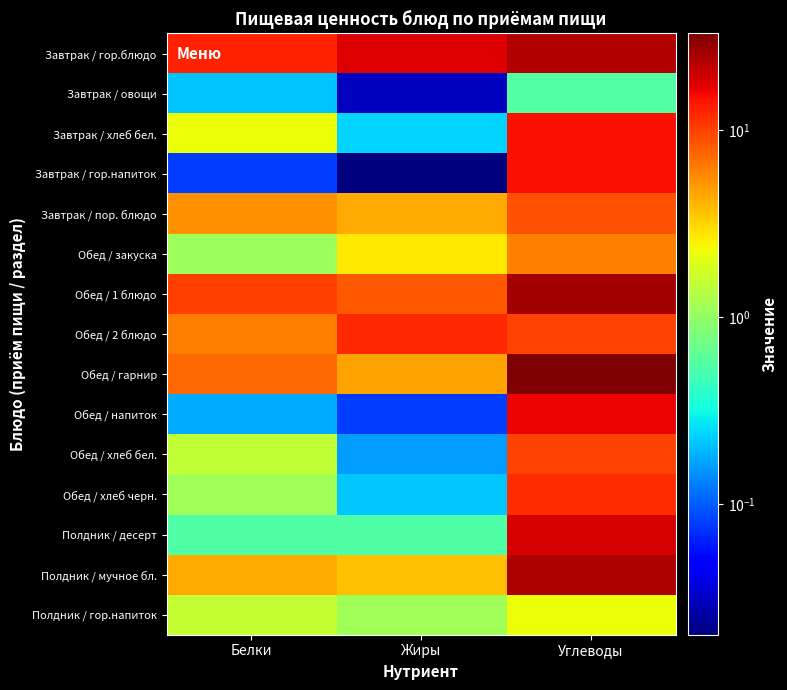

At which category is the sum across all series the highest?

Углеводы